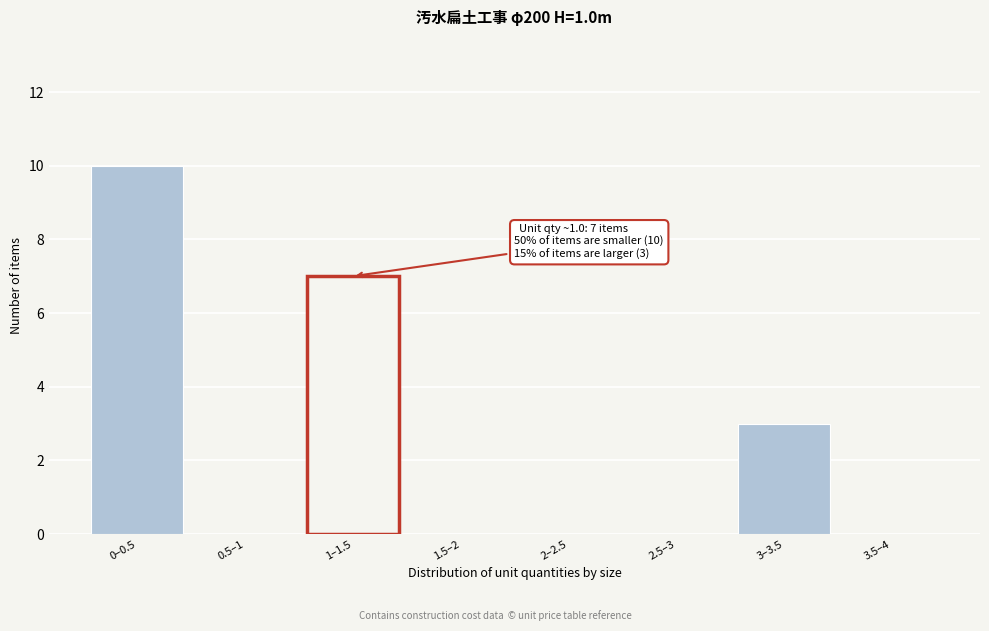

Reading left to right, transcribe all the data shown in this chart.

0–0.5=10	0.5–1=0	1–1.5=7	1.5–2=0	2–2.5=0	2.5–3=0	3–3.5=3	3.5–4=0